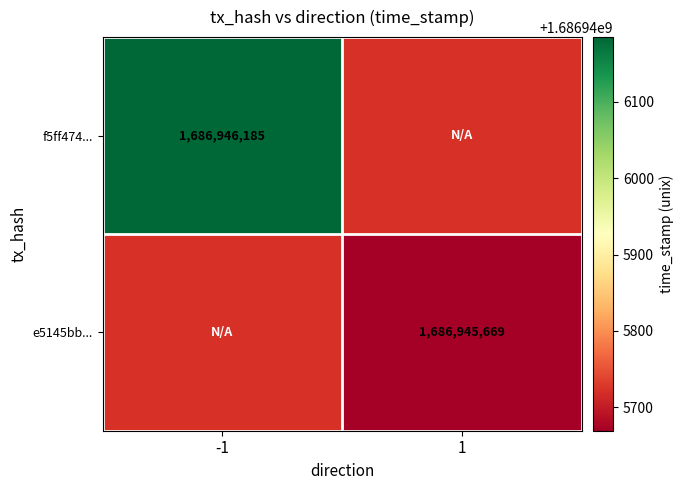

What is the sum of the e5145bb9878831dbe08205b2cdb21f78eb70684 values at direction_1 and direction_-1?

1686945669